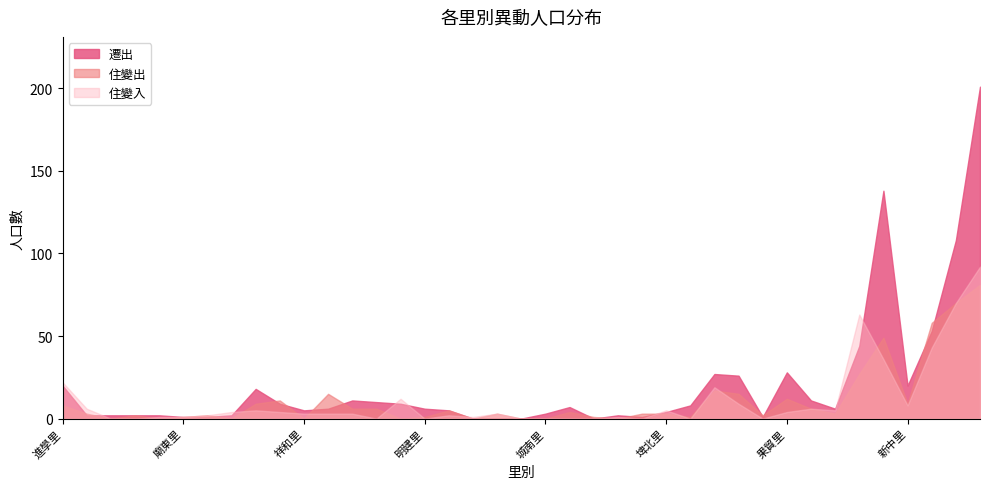

At which category does the chart reach its peak across all series?

福山里